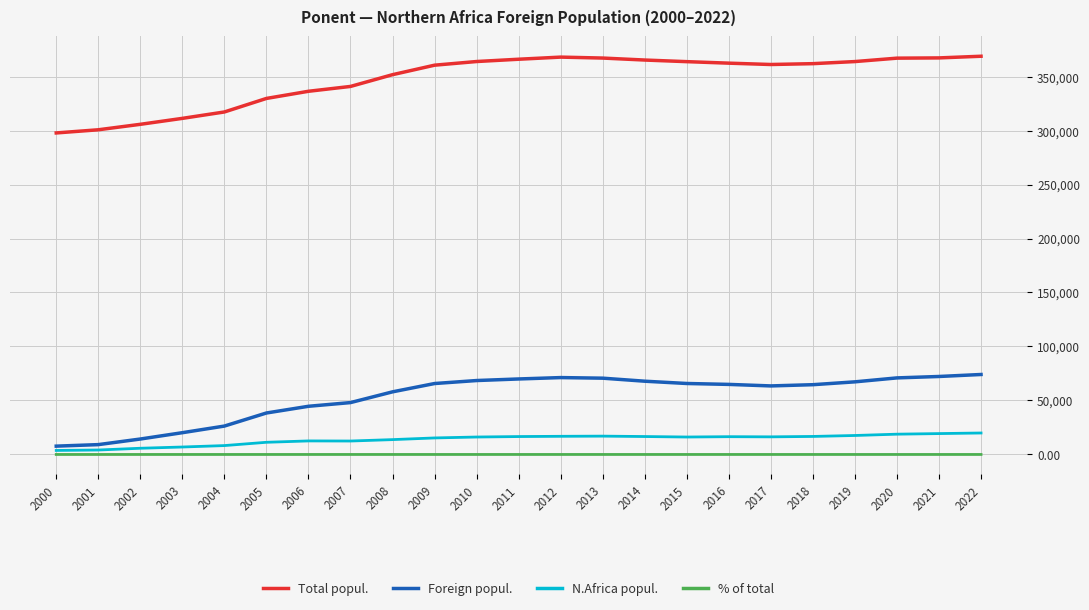

What value does the % of total series have at 2006?

3.7